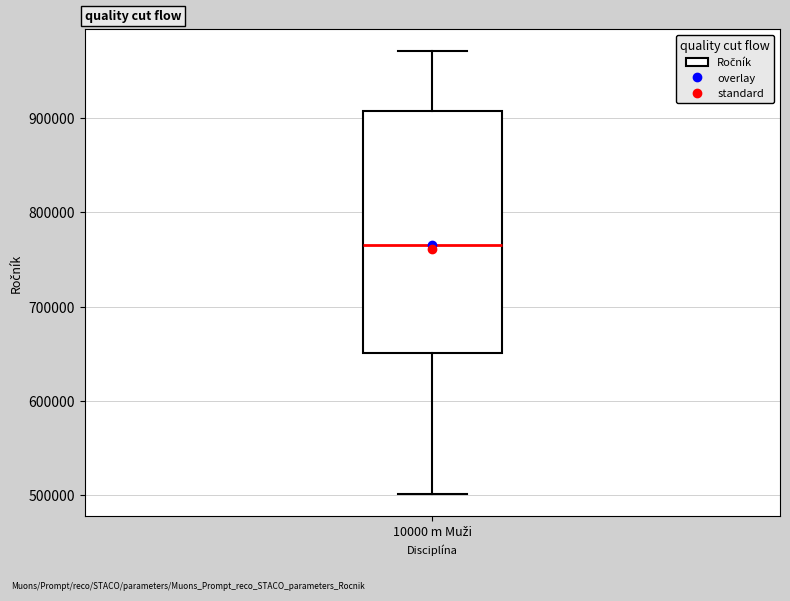

Transcribe this box plot: give where the median line is, the range the box spans, and where the two whiskers end, as read against the y-axis. The values are not printed on the chart, so give them approximately, as read against the axis.

median 770000, box 650000 to 910000, whiskers 500000 to 970000